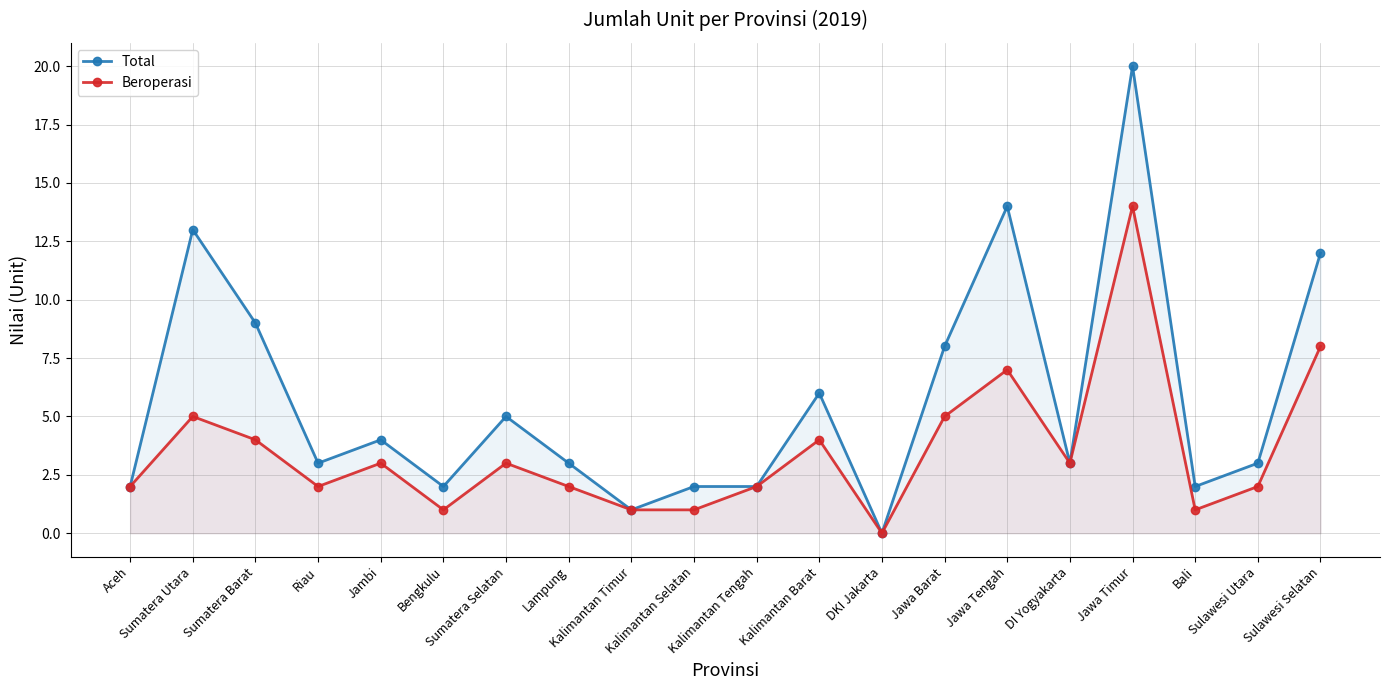

What is the value of the Total point at the 16th from the left?

3